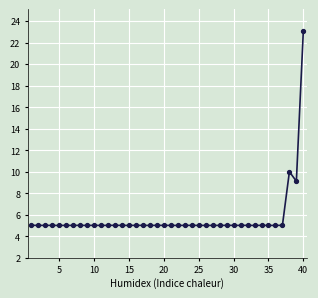

True or false: the data has more than 1 interior local peaks.

True